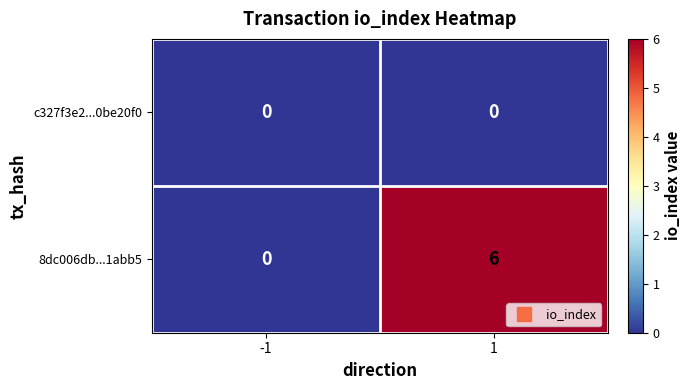

The 8dc006db...1abb5 series shows 8 at 1. True or false?

False